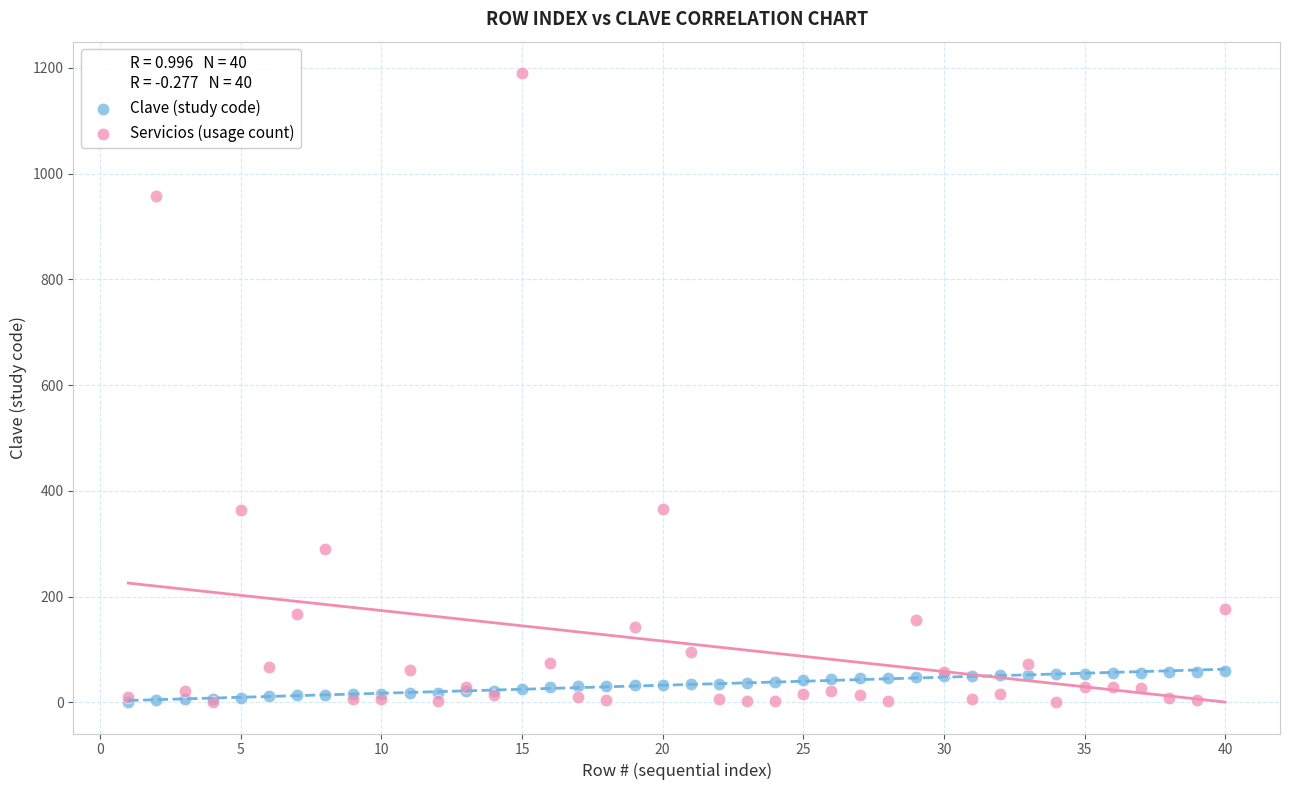

What are all the series names shown in the legend?

Clave (study code), Servicios (usage count)